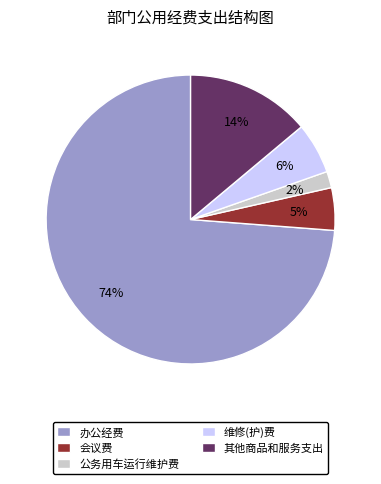

Which has a higher value, 维修(护)费 or 公务用车运行维护费?

维修(护)费